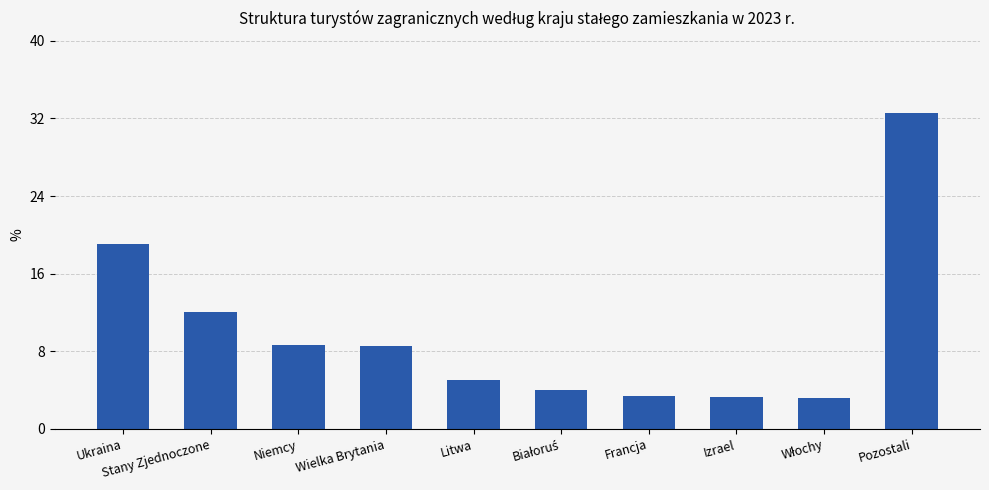

How many data points does each series have?

10